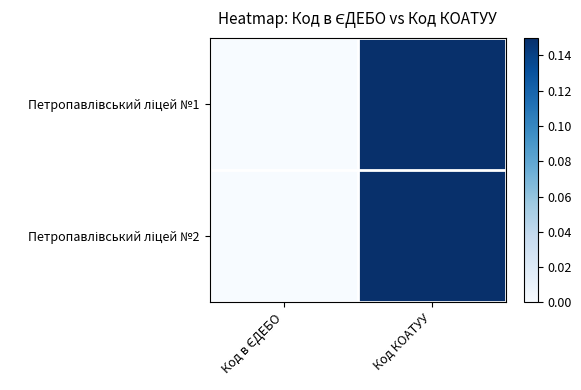

At which category is the sum across all series the highest?

Код КОАТУУ